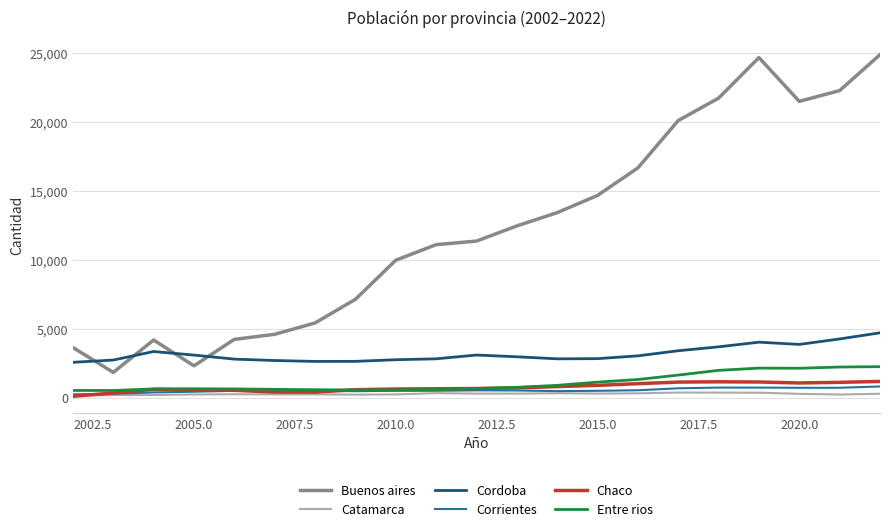

Which series has the widest spread of values?

Buenos aires